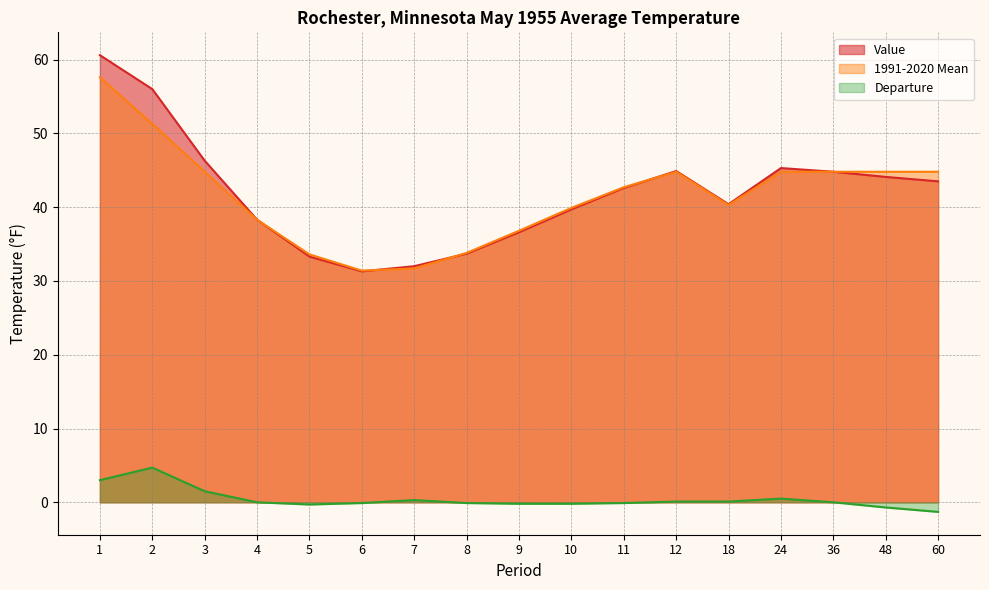

List the labels in order of 1991-2020 Mean value, smallest first.

6, 7, 5, 8, 9, 4, 10, 18, 11, 3, 12, 24, 36, 48, 60, 2, 1